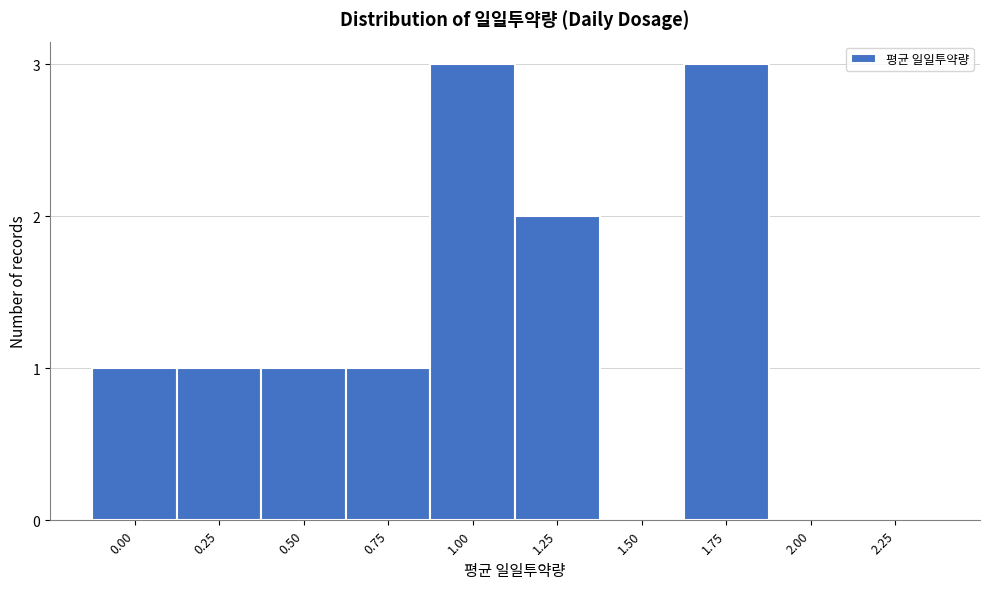

Reading right to left, extract all data points from this chart.

2.25=0	2.00=0	1.75=3	1.50=0	1.25=2	1.00=3	0.75=1	0.50=1	0.25=1	0.00=1